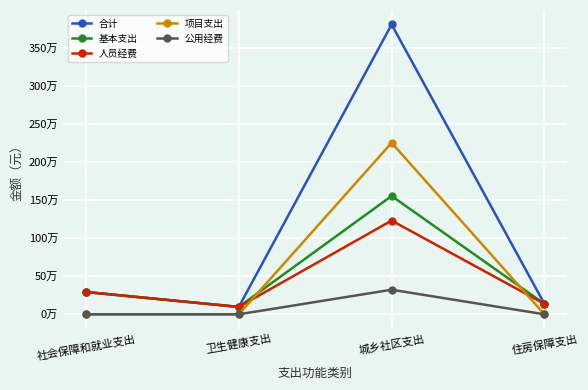

What are all the series names shown in the legend?

合计, 基本支出, 人员经费, 项目支出, 公用经费